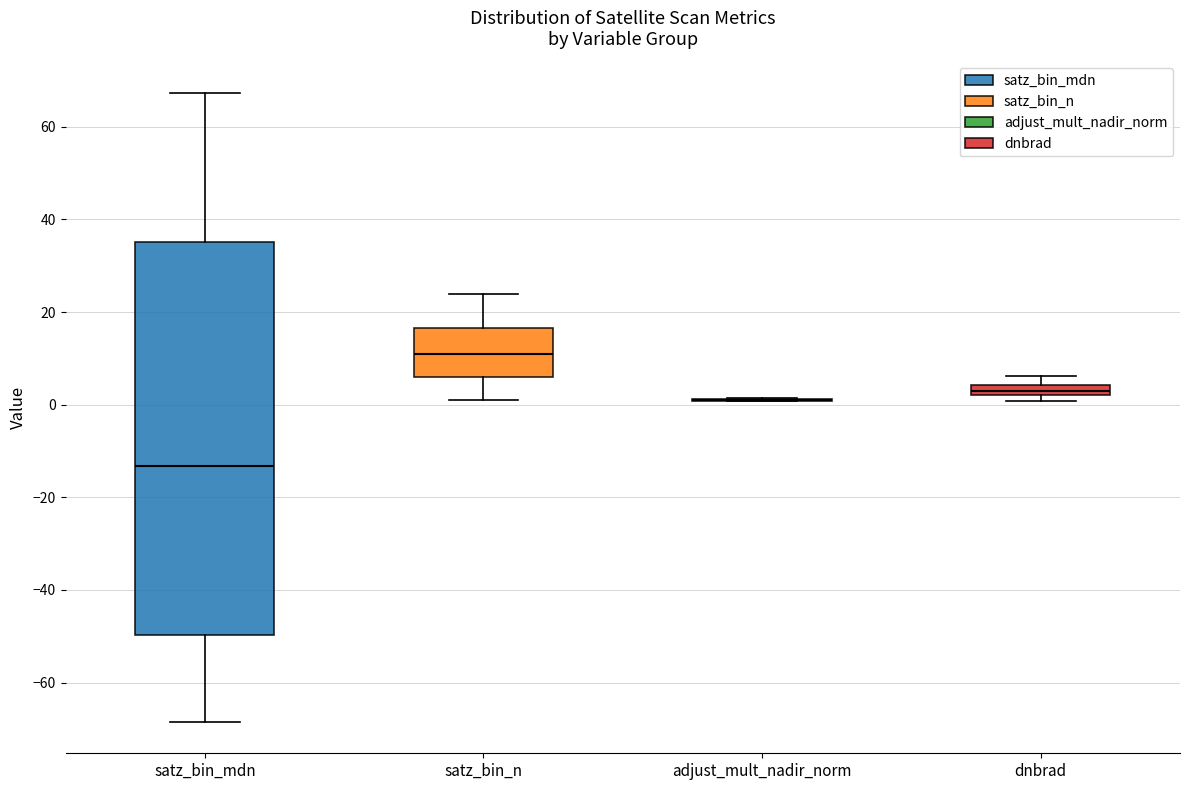

Comparing the boxes themselves (not the whiskers), which one is the tallest?

satz_bin_mdn